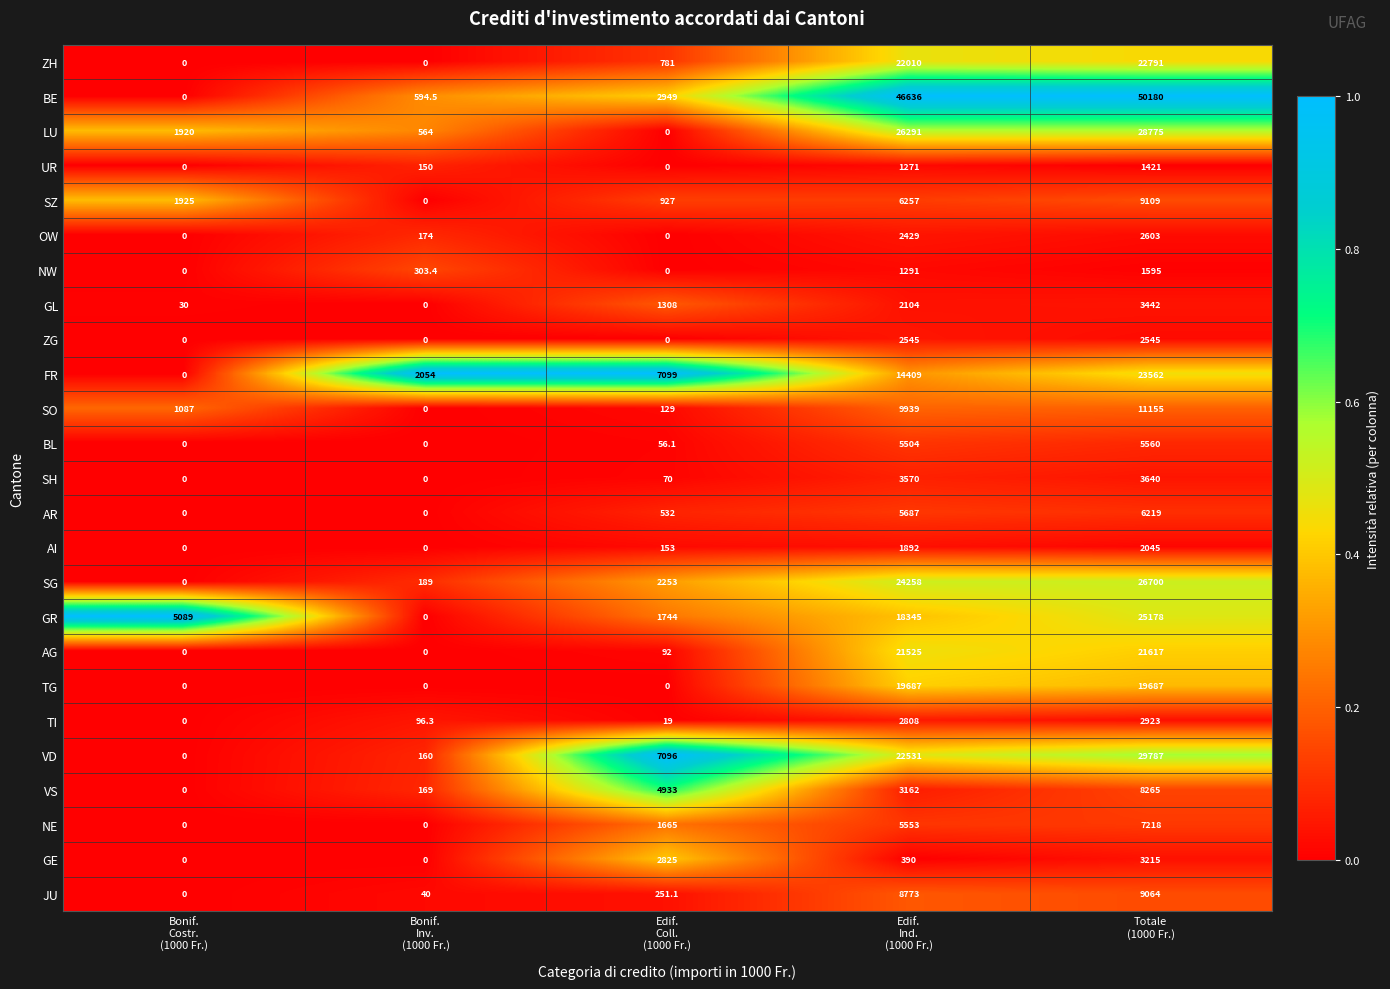

Which series has the largest total across all categories?

BE